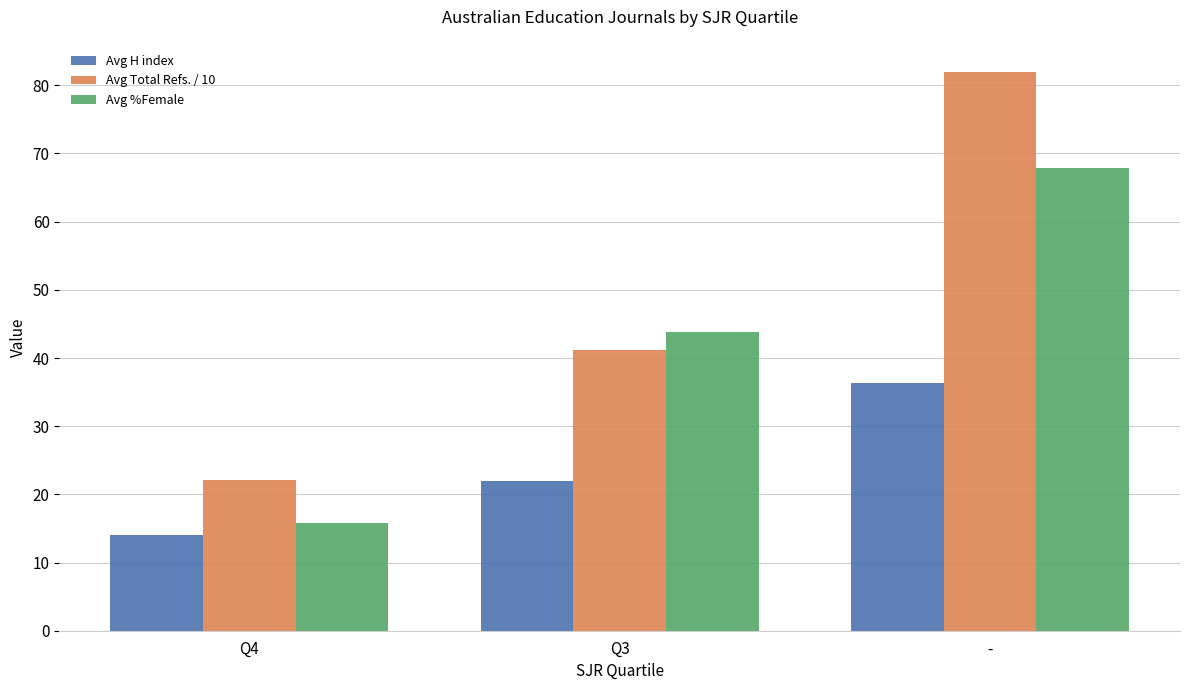

Is the value of Avg Total Refs. / 10 at Q3 greater than the value of Avg H index at Q3?

Yes